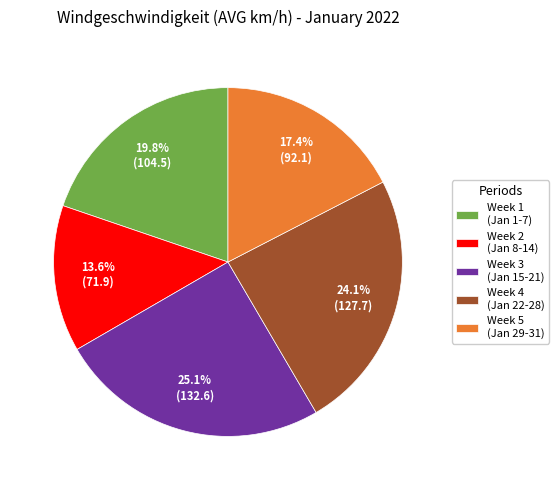

Approximately how many times larger is the value at Week 4 (Jan 22-28) compared to Week 3 (Jan 15-21)?

1.0